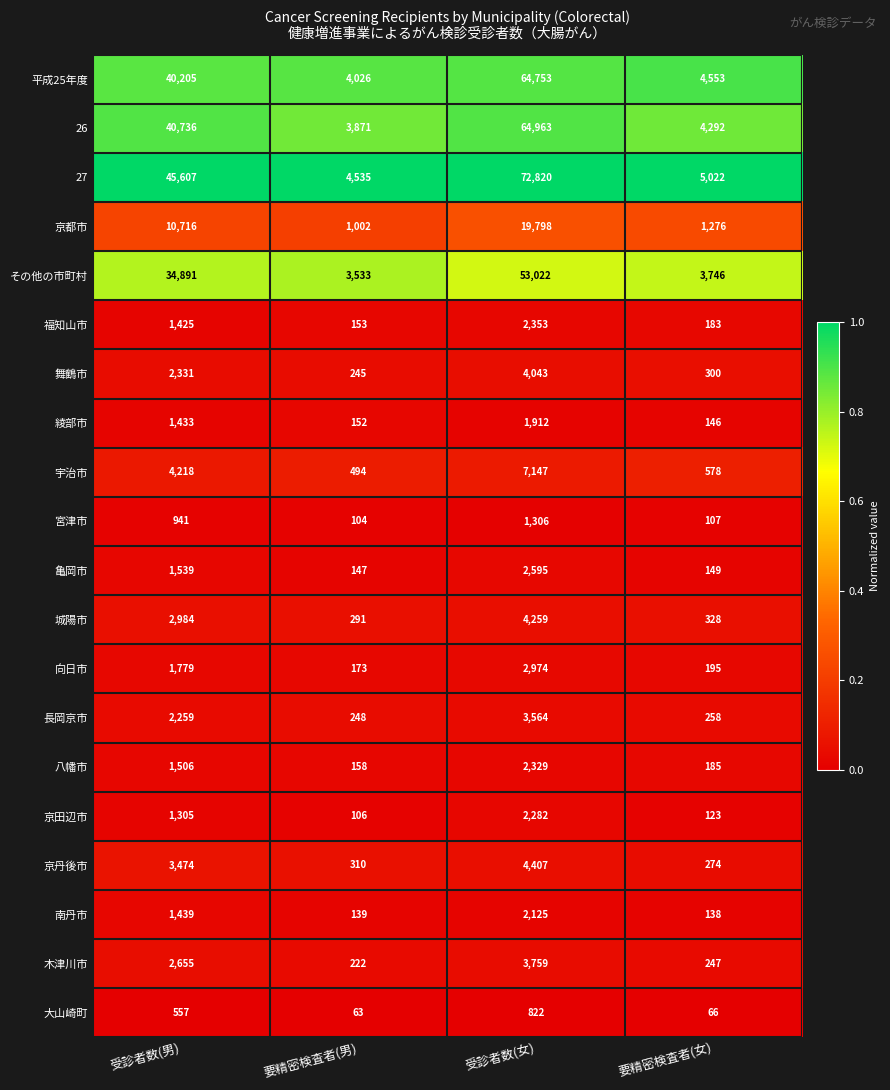

The 27 series shows 922 at 要精密検査者(男). True or false?

False